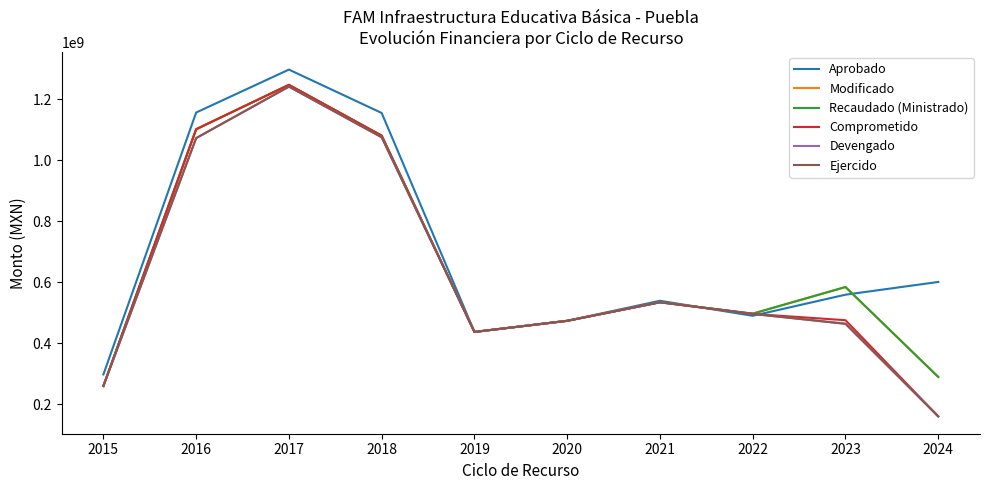

Between 2018 and 2015, which is larger?

2018